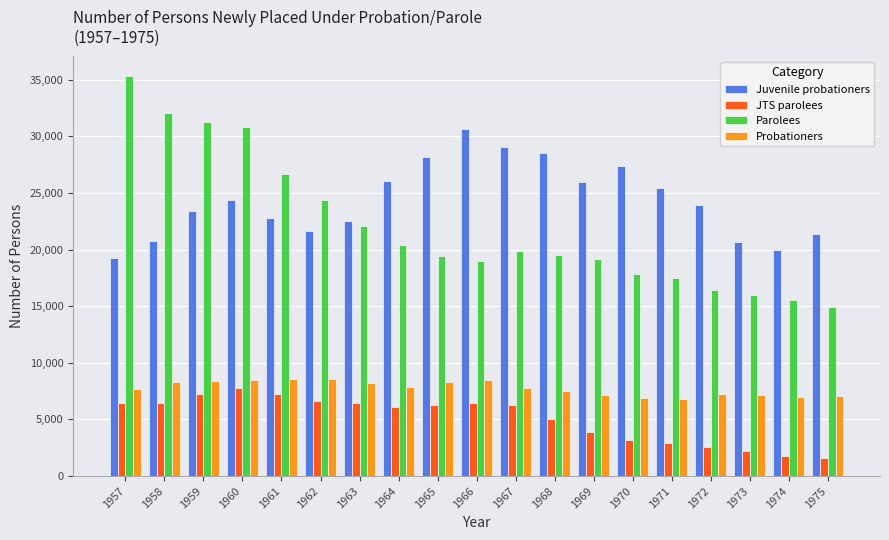

What is the average value of the Probationers series?

7770